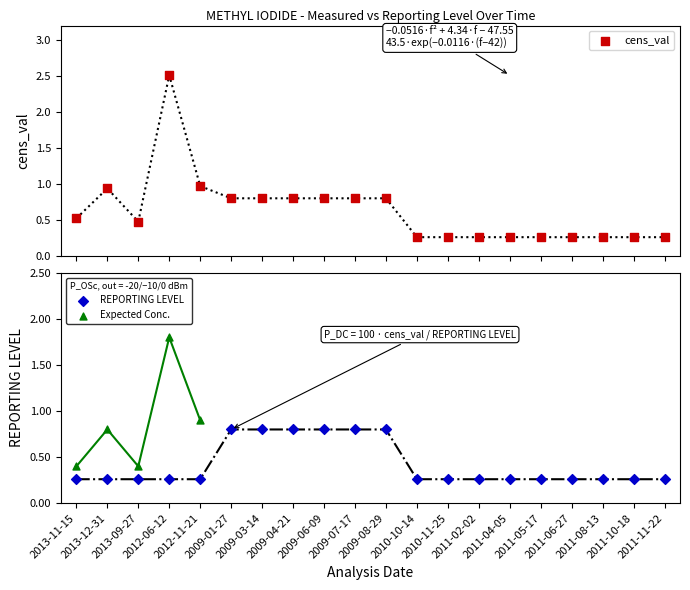

At which category is the sum across all series the highest?

2012-06-12